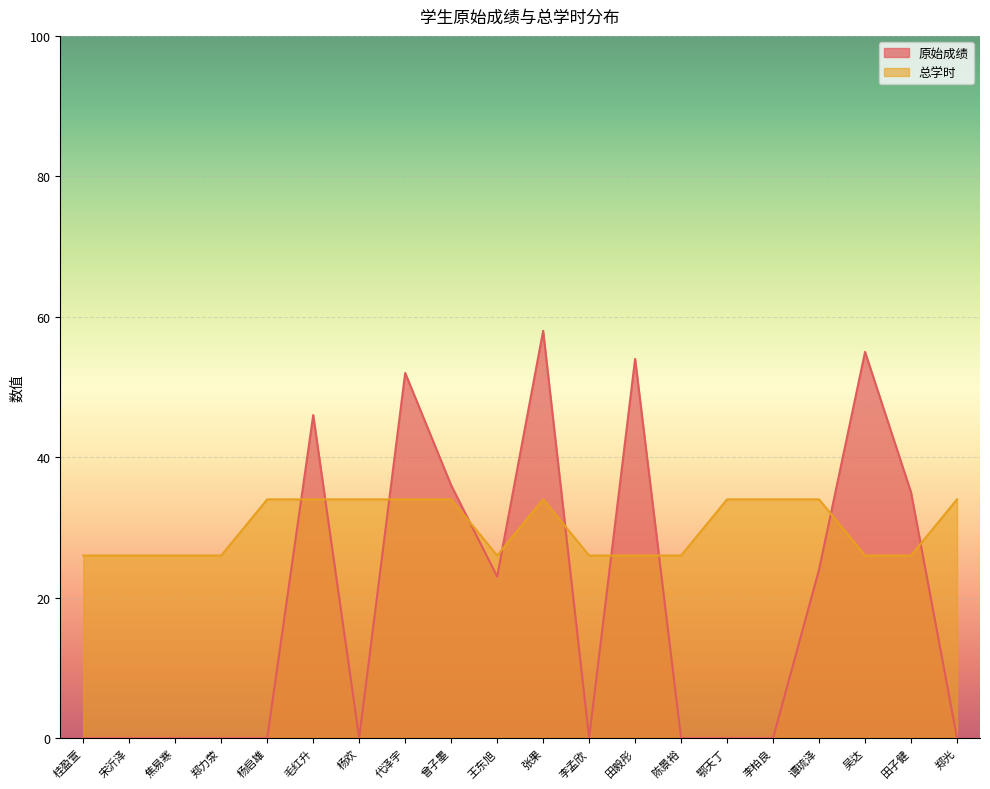

The 原始成绩 series shows 0 at 李柏良. True or false?

True